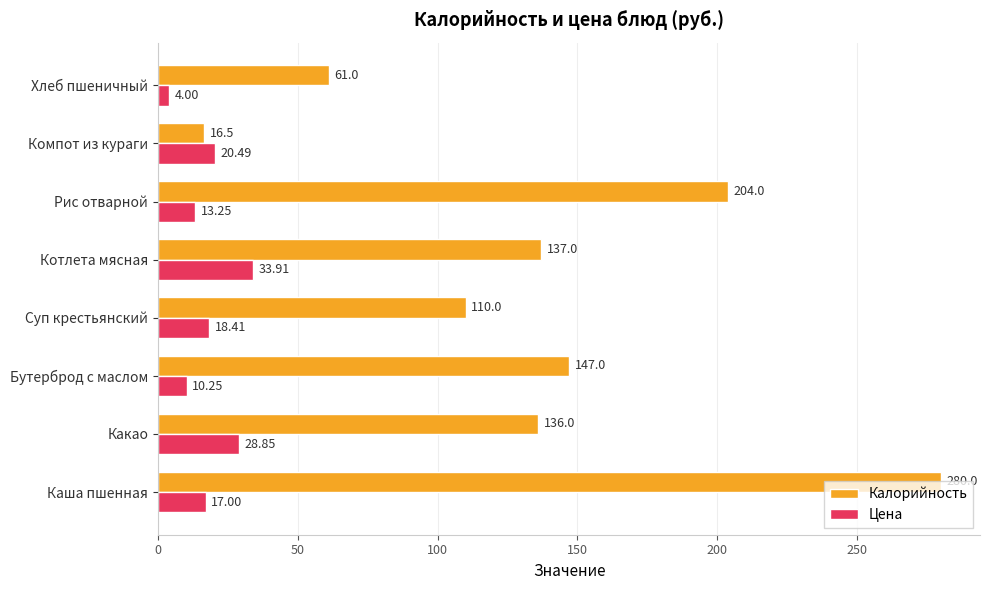

Rank the series by their average value, from highest to lowest.

Калорийность, Цена